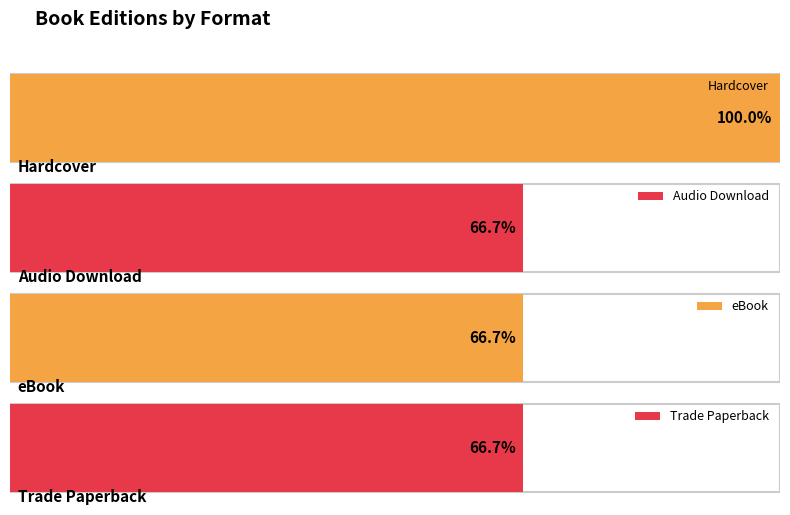

The Trade Paperback series shows 75153620 at Leviathan. True or false?

False